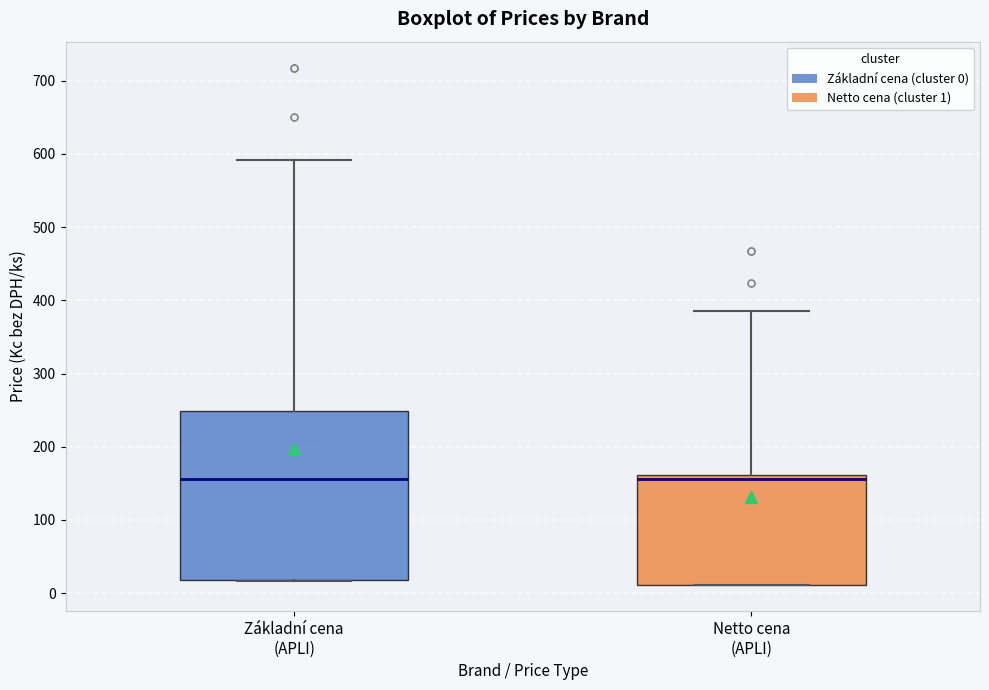

Where does the upper whisker of the box for Základní cena (APLI) end on the y-axis? The values are not printed on the chart, so give them approximately, as read against the axis.

590